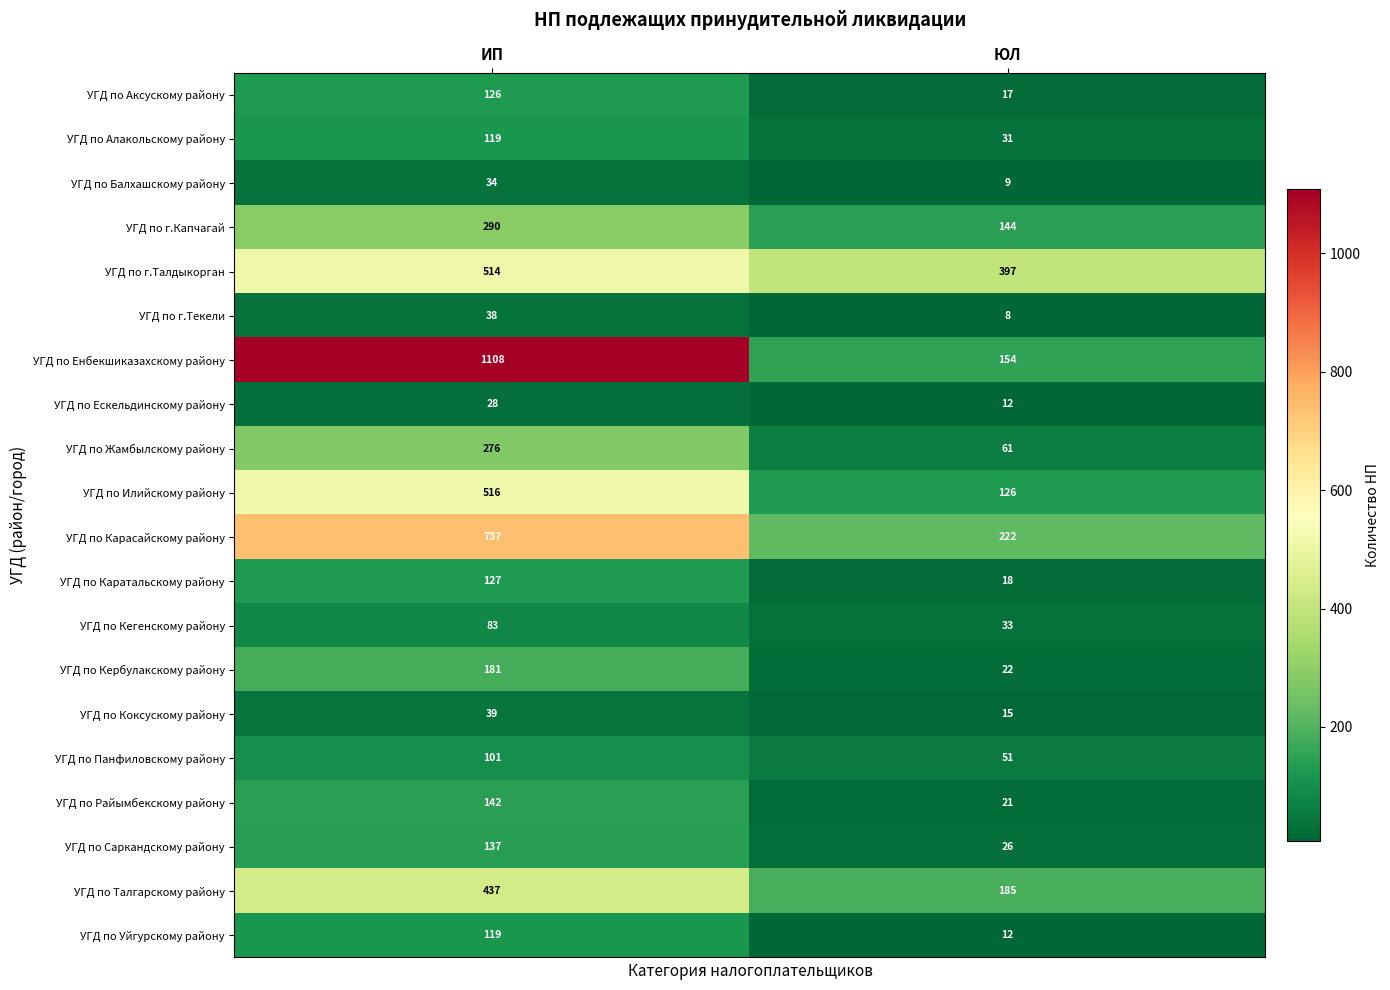

What is the minimum value for УГД по Панфиловскому району?

51